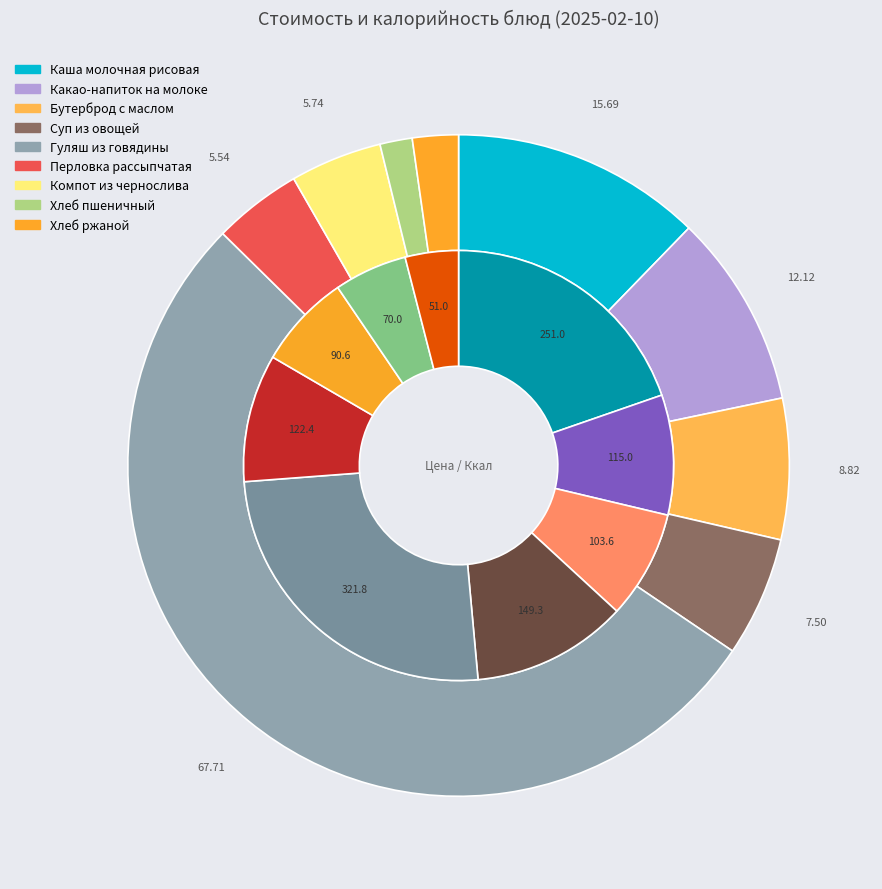

To the nearest percent, what is the difference between the Гуляш из говядины and Каша молочная рисовая slice percentages?

41%